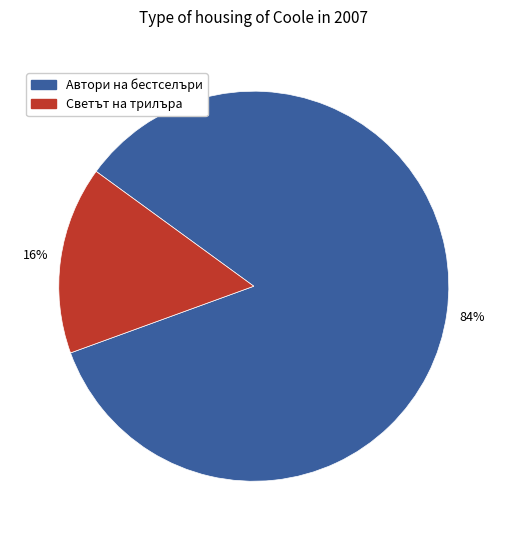

Is there a majority slice in this chart?

Yes